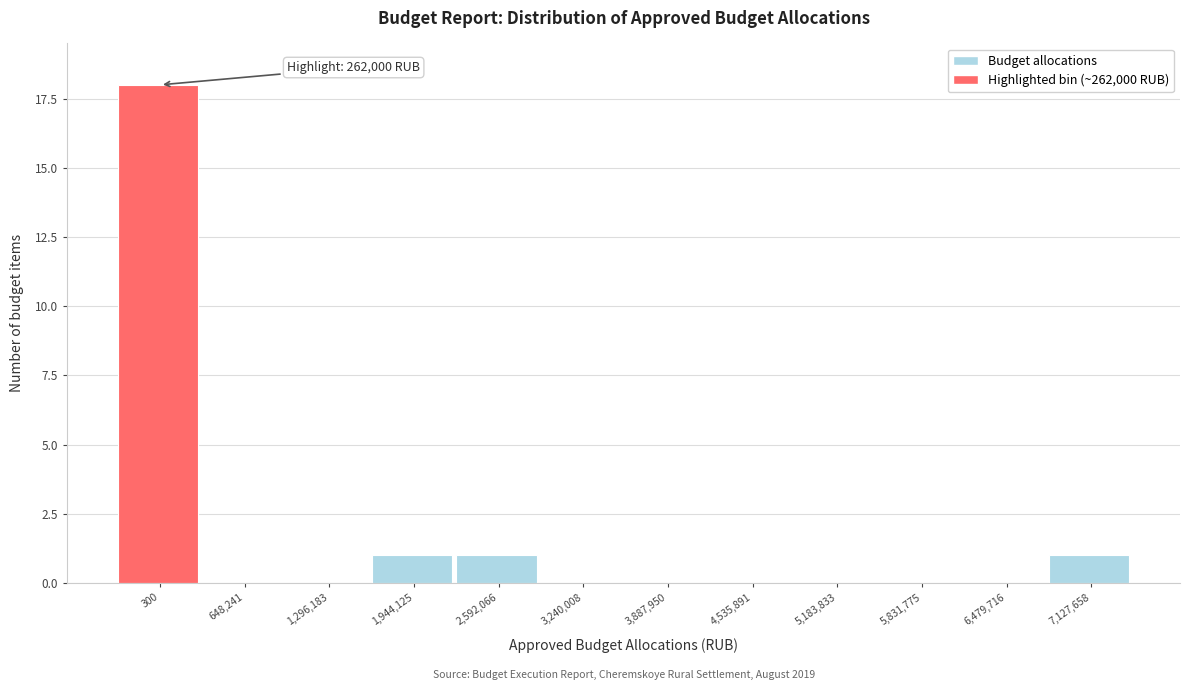

Reading left to right, list all the values displayed in this chart.

300=18	648,241=0	1,296,183=0	1,944,125=1	2,592,066=1	3,240,008=0	3,887,950=0	4,535,891=0	5,183,833=0	5,831,775=0	6,479,716=0	7,127,658=1